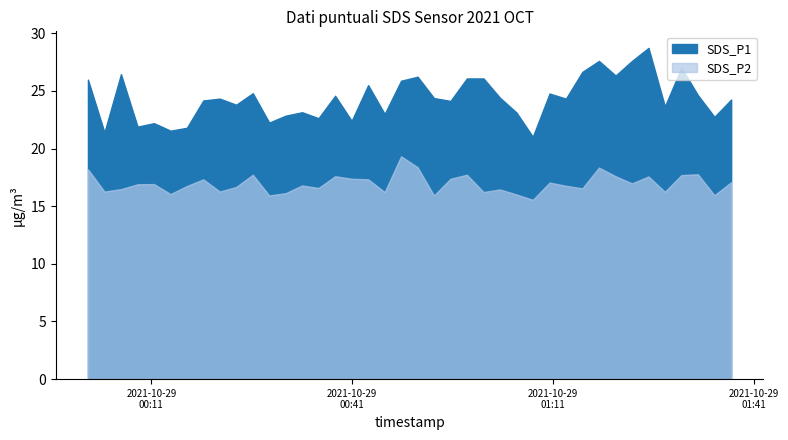

At which label does SDS_P2 first exceed 16?

2021/10/29 00:01:32